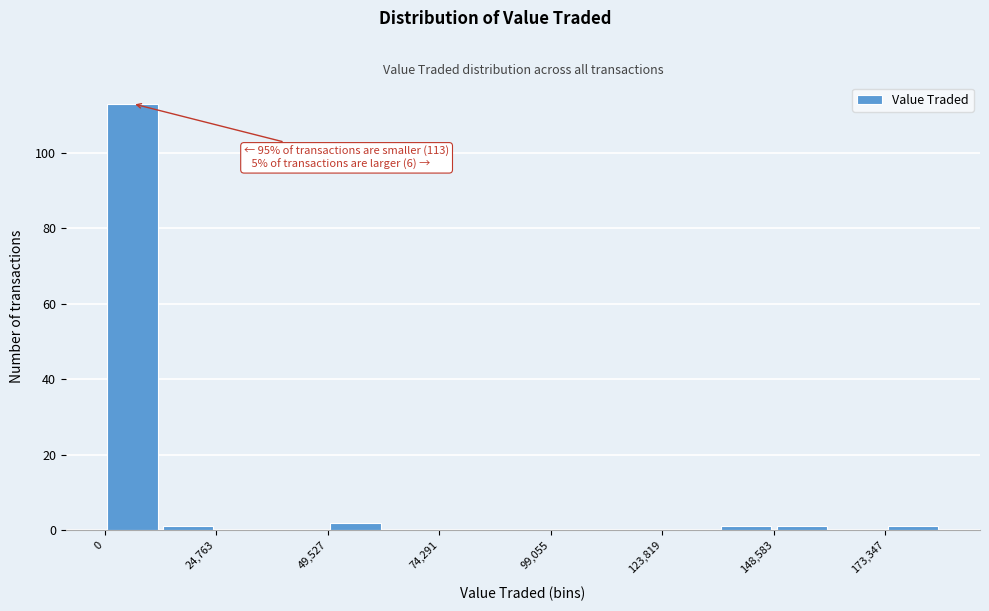

Around what value on the x-axis is the tallest bar? Give the approximate position of its centre, as read against the axis.

5000